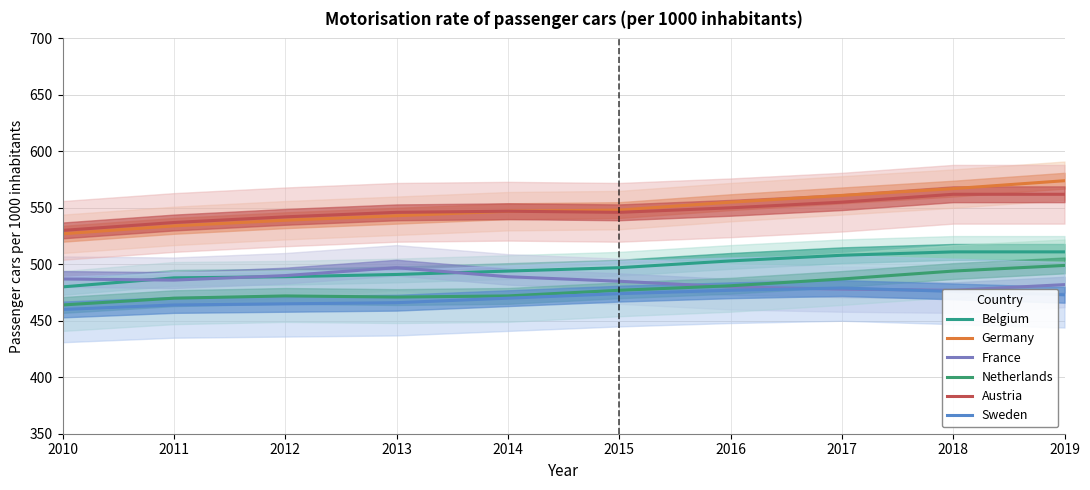

What is the value of the Netherlands point at the 3rd from the left?

472